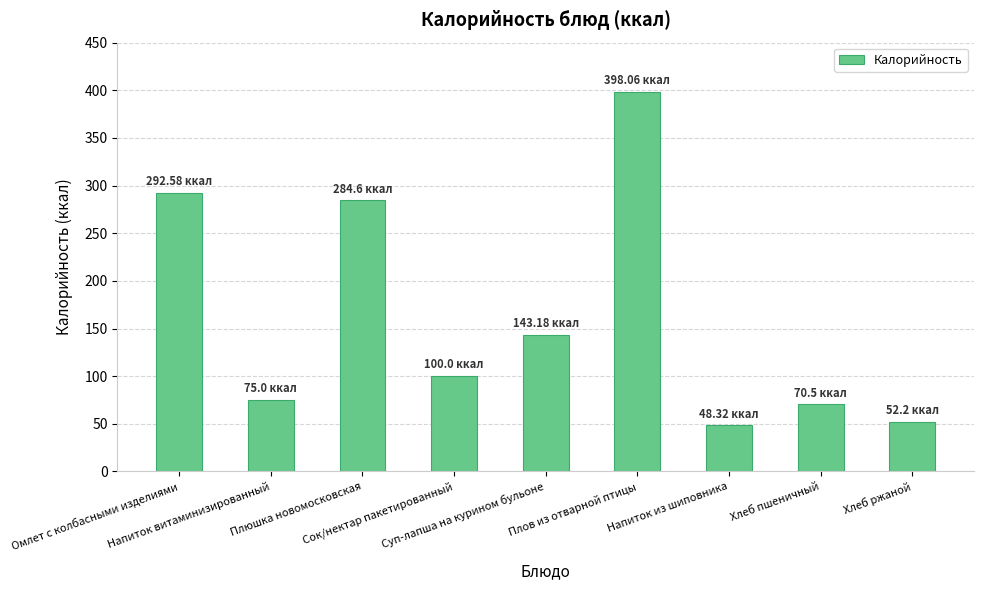

Reading left to right, list all the values displayed in this chart.

Омлет с колбасными изделиями=292.6	Напиток витаминизированный=75.0	Плюшка новомосковская=284.6	Сок/нектар пакетированный=100.0	Суп-лапша на курином бульоне=143.2	Плов из отварной птицы=398.1	Напиток из шиповника=48.3	Хлеб пшеничный=70.5	Хлеб ржаной=52.2